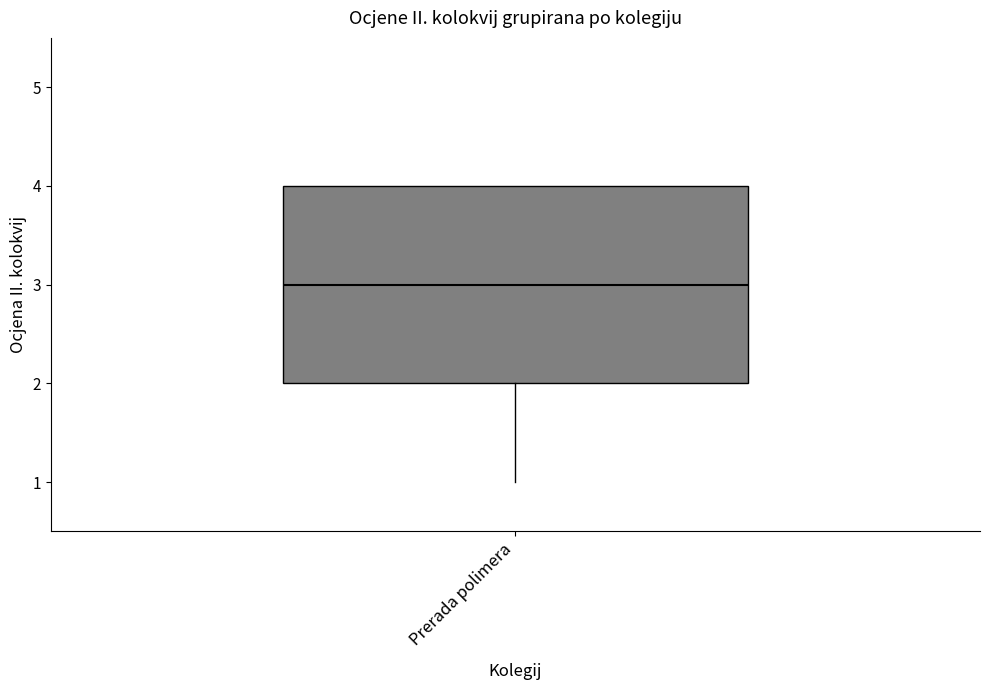

Transcribe this box plot: give where the median line is, the range the box spans, and where the two whiskers end, as read against the y-axis. The values are not printed on the chart, so give them approximately, as read against the axis.

median 3, box 2 to 4, whiskers 1 to 4